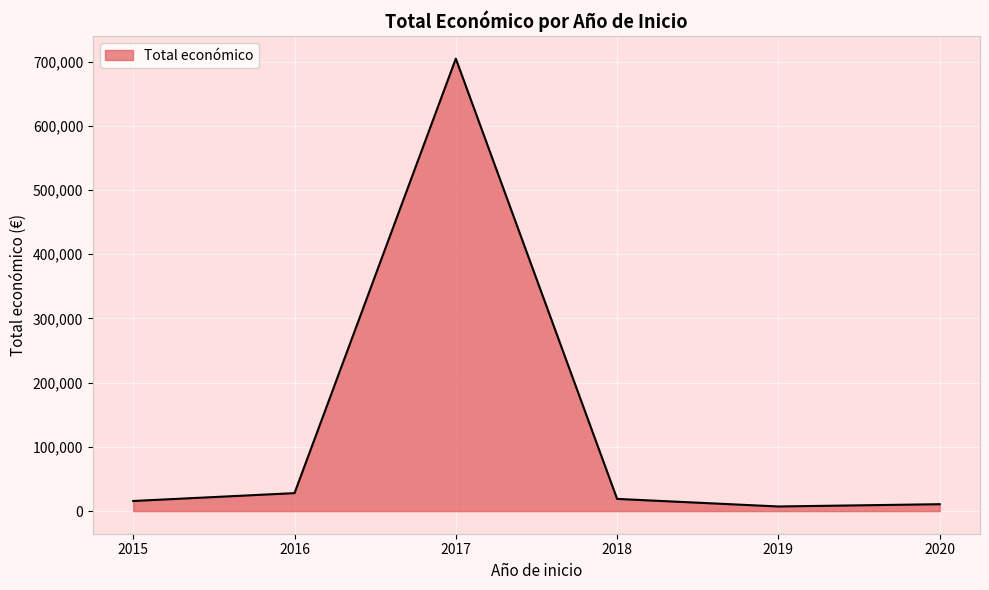

What is the sum of all values?

785131